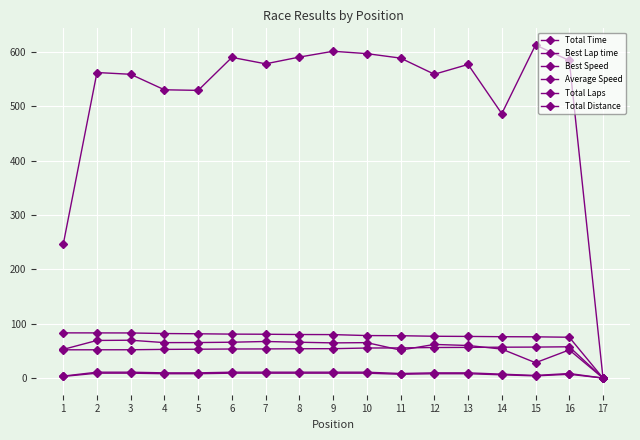

Rank the series by their maximum value, from highest to lowest.

Total Time, Best Speed, Average Speed, Best Lap time, Total Distance, Total Laps